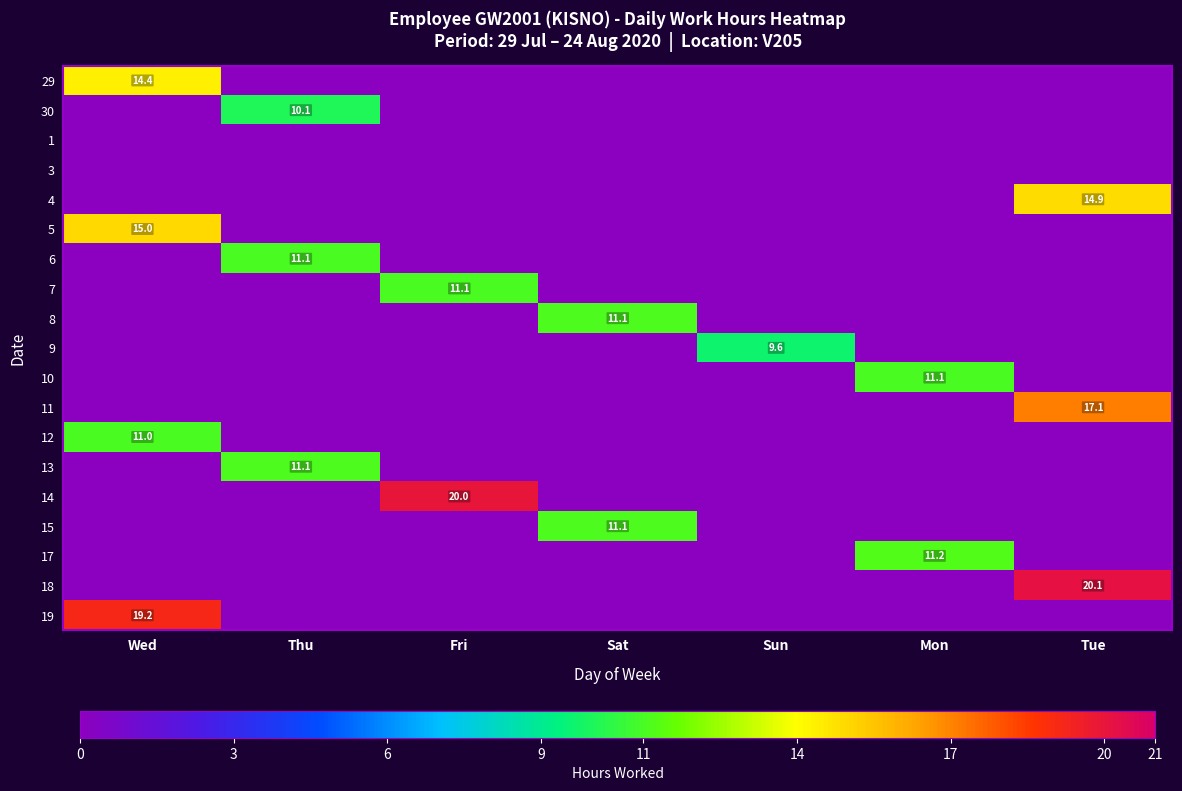

True or false: 5 has a value of 15.0 at Wed.

True